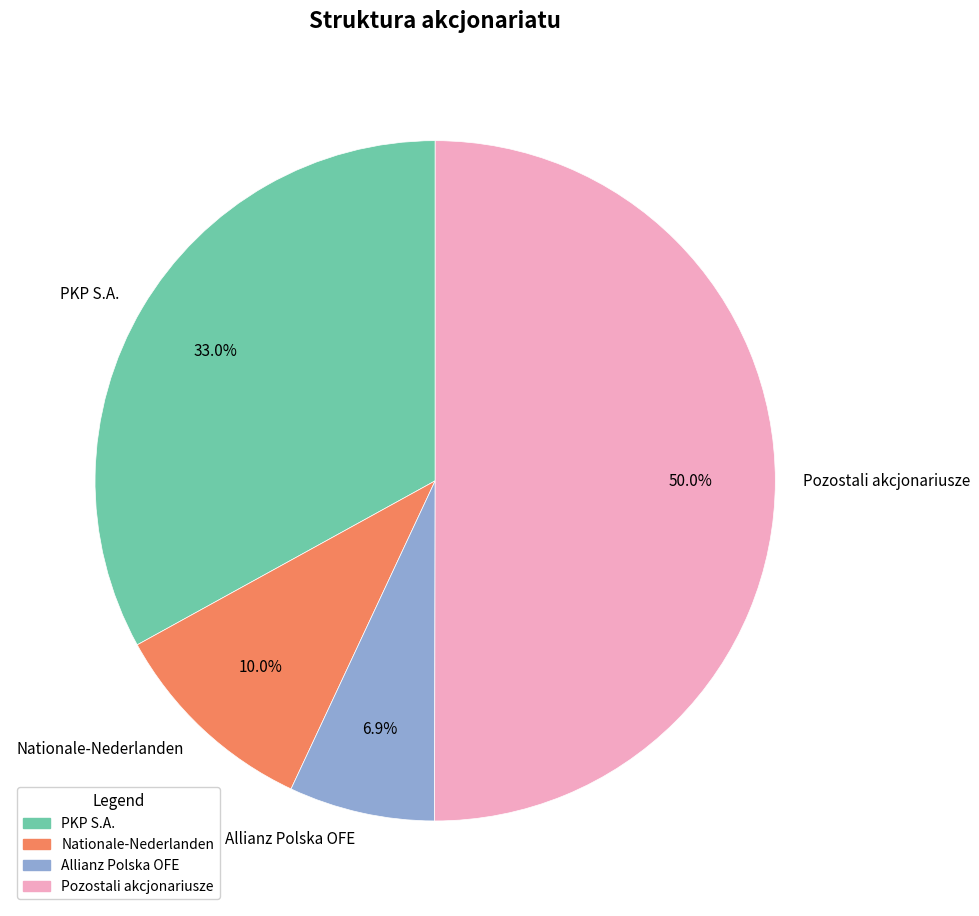

Rank the categories by value from lowest to highest.

Allianz Polska OFE, Nationale-Nederlanden, PKP S.A., Pozostali akcjonariusze